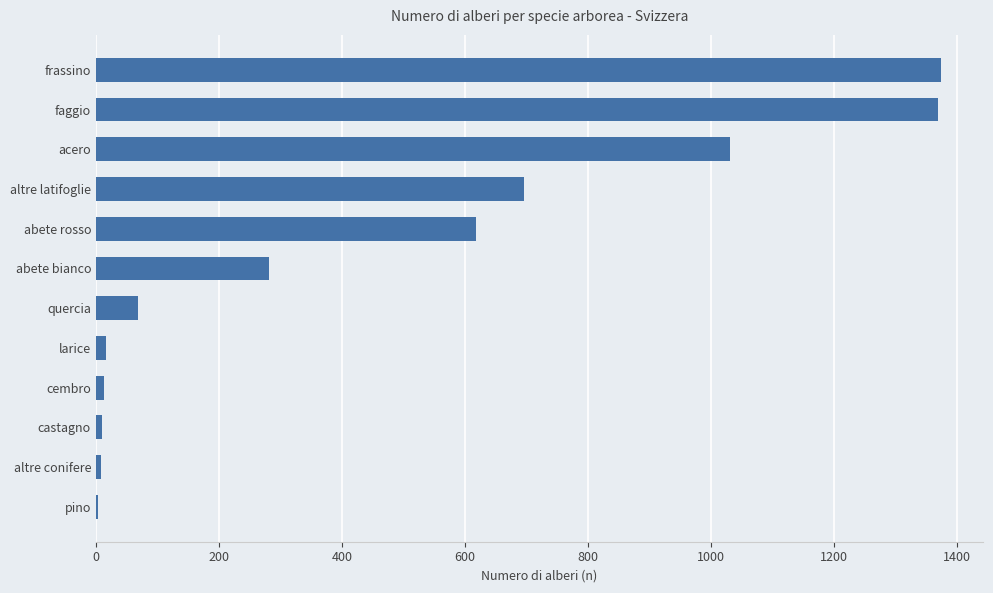

What is the average value?

457